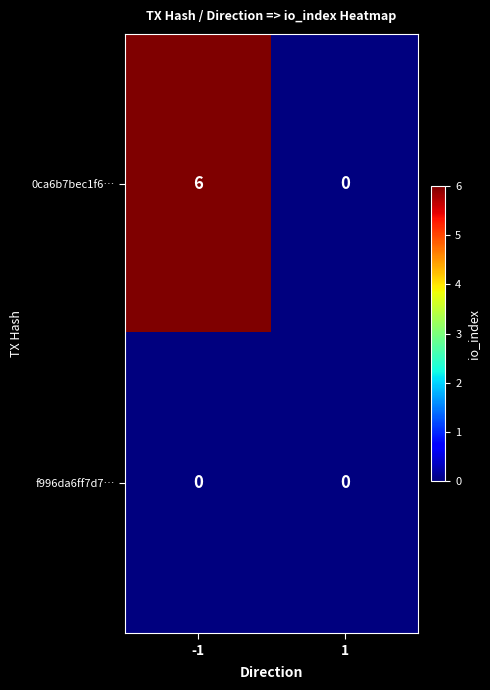

True or false: f996da6ff7d7… has a value of 0 at -1.

True